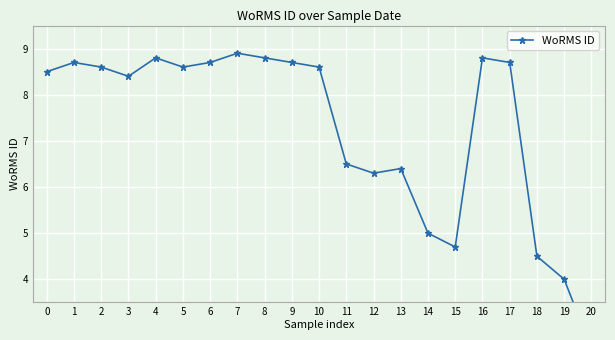

What is the maximum value shown in the chart?

8.9